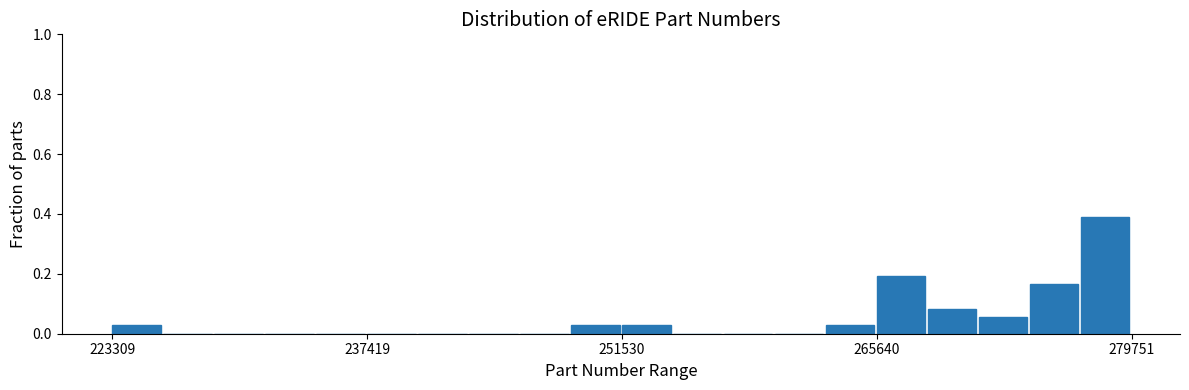

Around what value on the x-axis is the tallest bar? Give the approximate position of its centre, as read against the axis.

278000